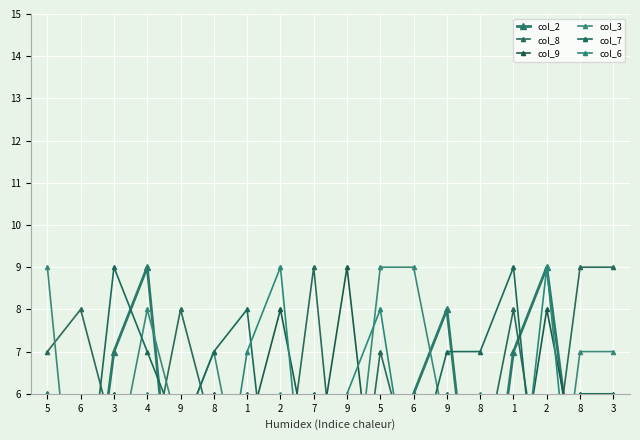

What is the label of the 8th point from the left?

2